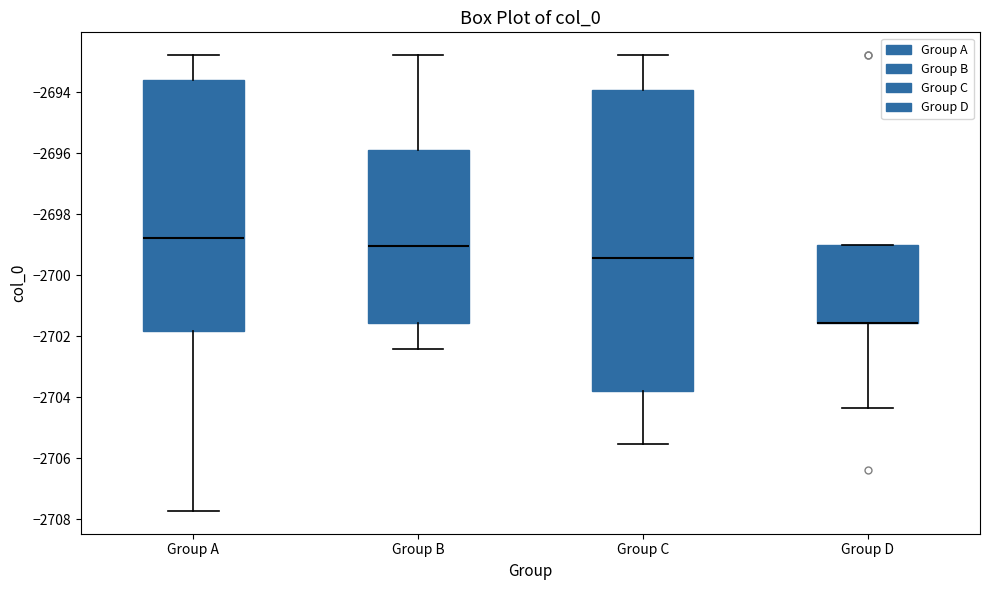

Reading left to right, transcribe this box plot: for each box, give where its median line is, the range the box spans, and where its two whiskers end, as read against the y-axis. The values are not printed on the chart, so give them approximately, as read against the axis.

Group A: median -2698.8, box -2701.8 to -2693.6, whiskers -2707.8 to -2692.8
Group B: median -2699.0, box -2701.6 to -2695.8, whiskers -2702.4 to -2692.8
Group C: median -2699.4, box -2703.8 to -2694.0, whiskers -2705.6 to -2692.8
Group D: median -2701.6 (drawn on the box's lower edge), box -2701.6 to -2699.0, whiskers -2704.4 to -2699.0